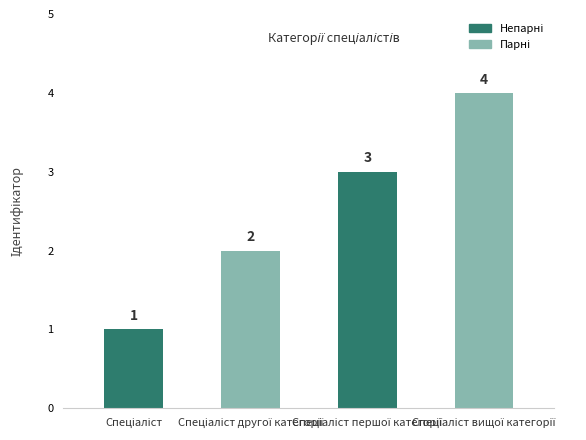

Count the values in the range 2 to 4.

3